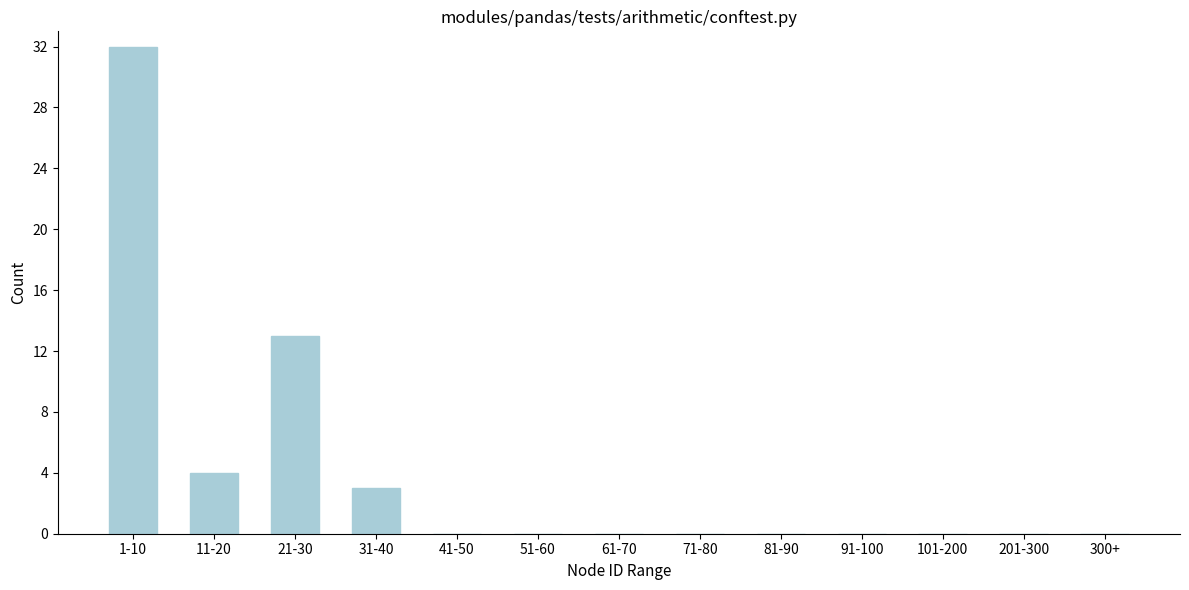

Reading left to right, list all the values displayed in this chart.

1-10=32	11-20=4	21-30=13	31-40=3	41-50=0	51-60=0	61-70=0	71-80=0	81-90=0	91-100=0	101-200=0	201-300=0	300+=0